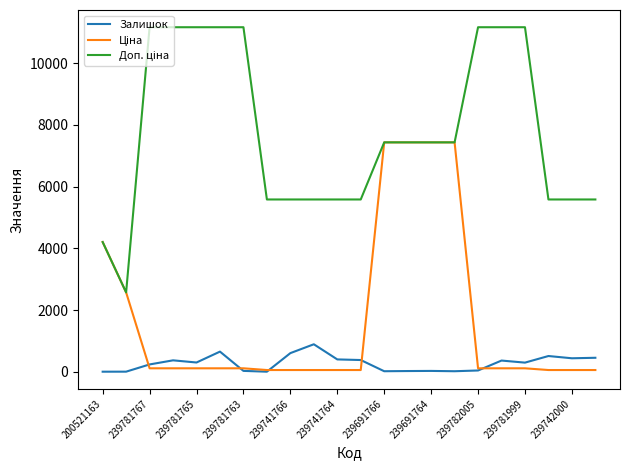

What is the maximum value shown in the chart?

11169.0